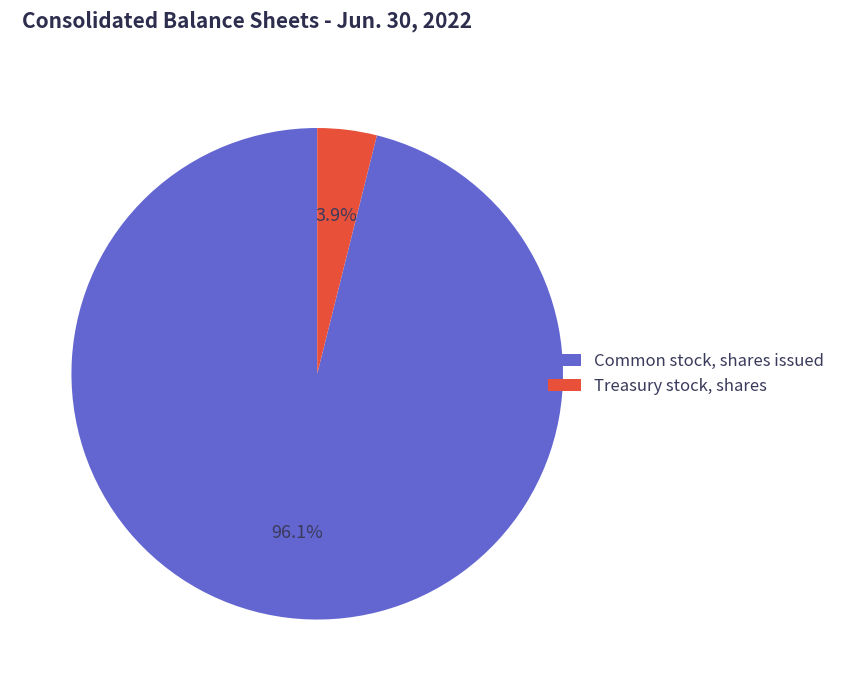

To the nearest percent, what is the difference between the largest and smallest slice percentages?

92%